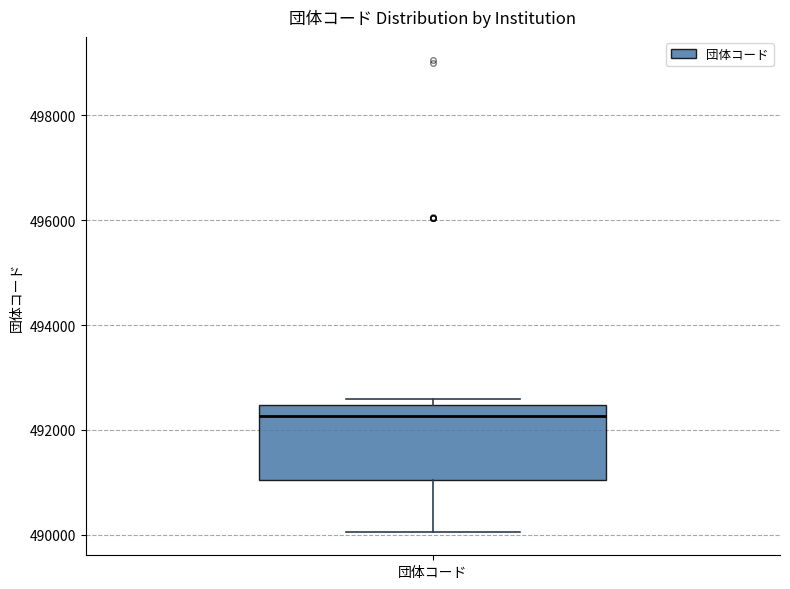

Read this box plot against the y-axis: the position of the median line, the range covered by the box, and the ends of both whiskers. The values are not printed on the chart, so give them approximately, as read against the axis.

median 492200, box 491000 to 492400, whiskers 490000 to 492600